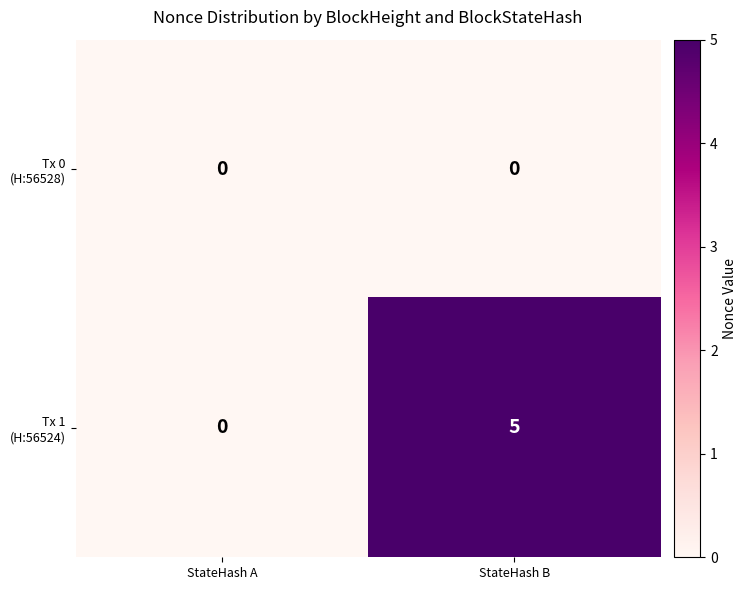

What is the total value across all series at StateHash B?

5